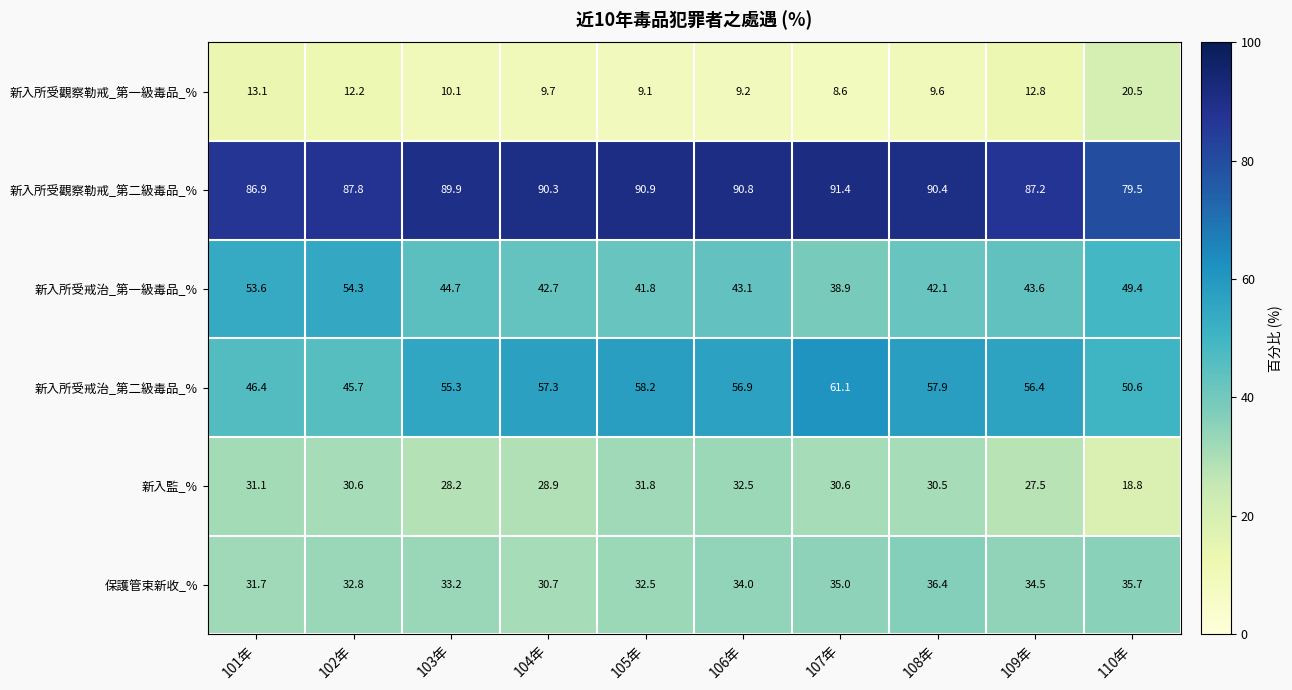

At which label does 新入所受觀察勒戒_第二級毒品_% first exceed 90?

104年